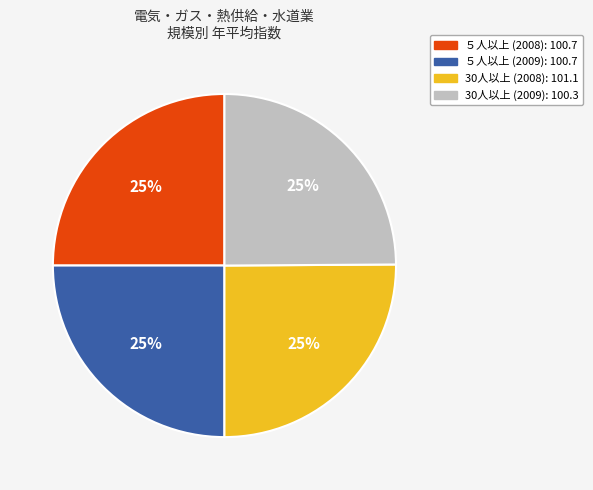

What percentage is the ５人以上 (2008): 100.7 slice, to the nearest percent?

25%